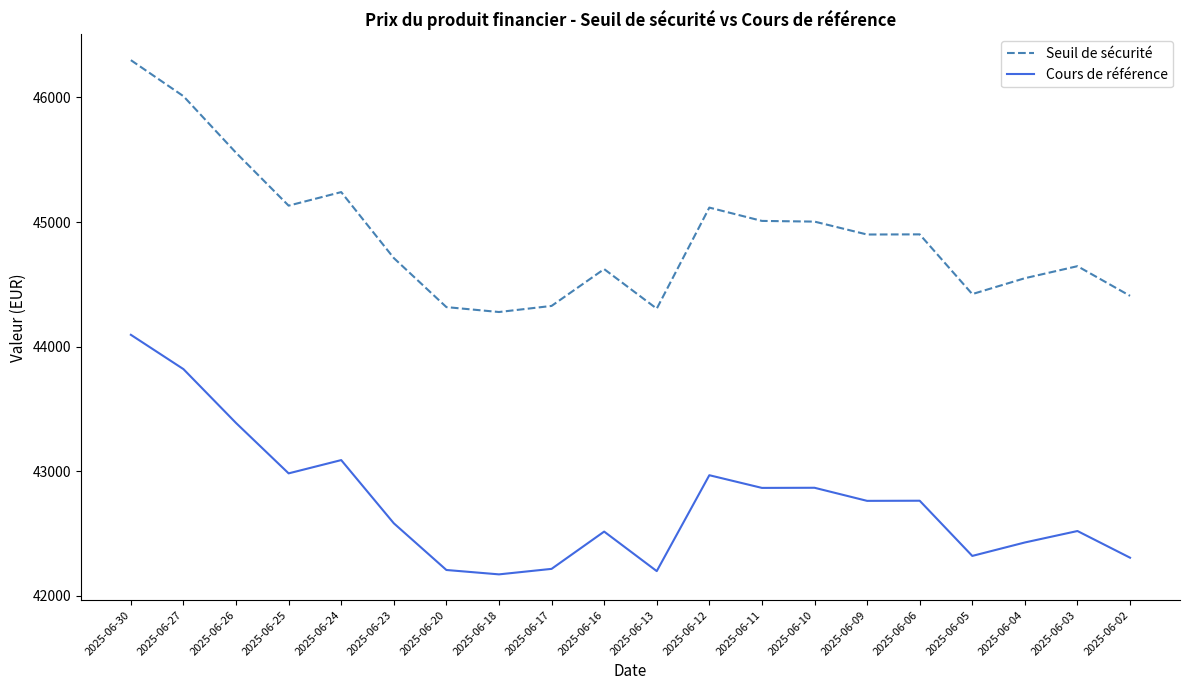

At which label is Seuil de sécurité closest to 45288?

2025-06-24